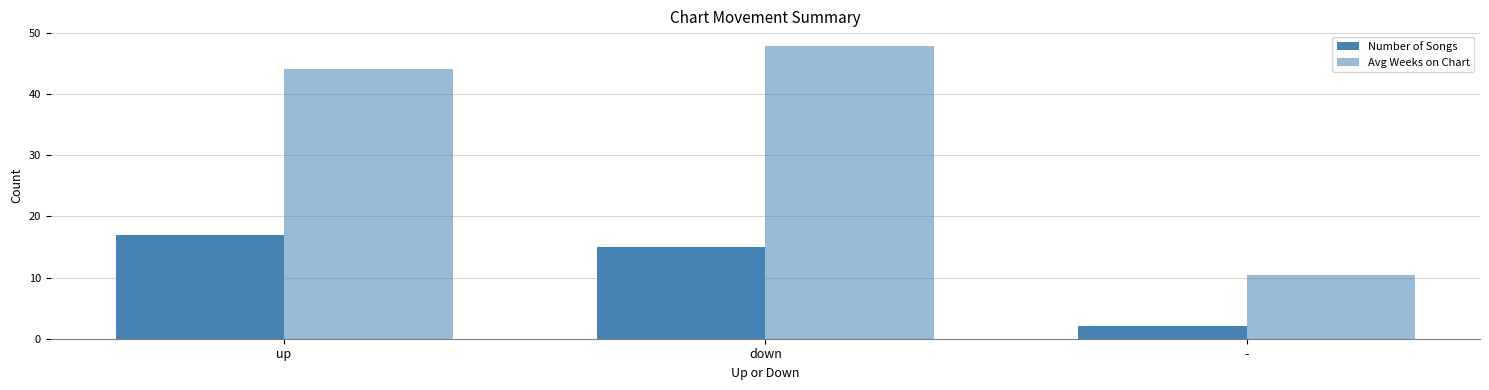

Count the number of data series in this chart.

2